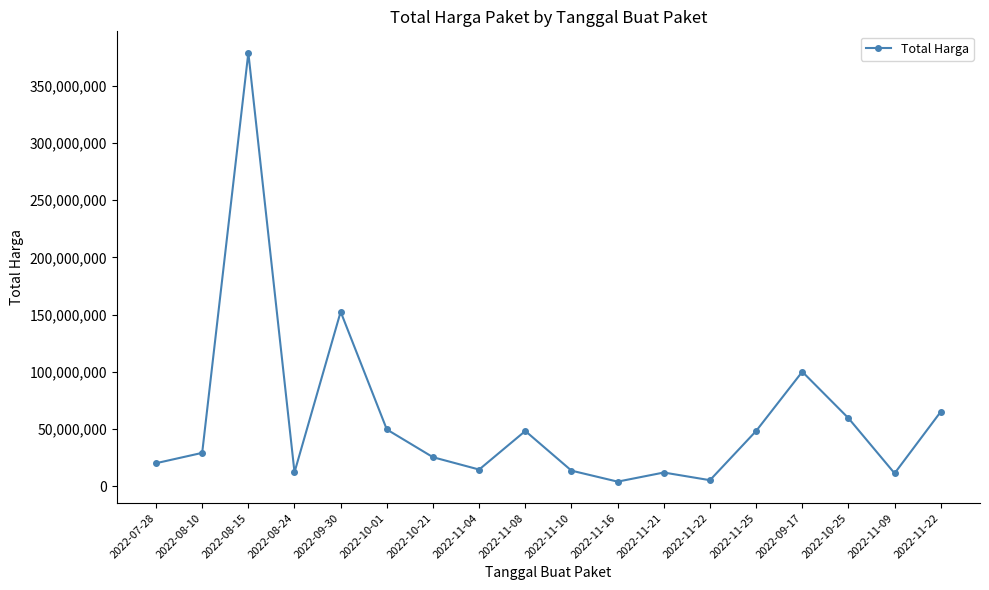

How many lines are shown in the chart?

1